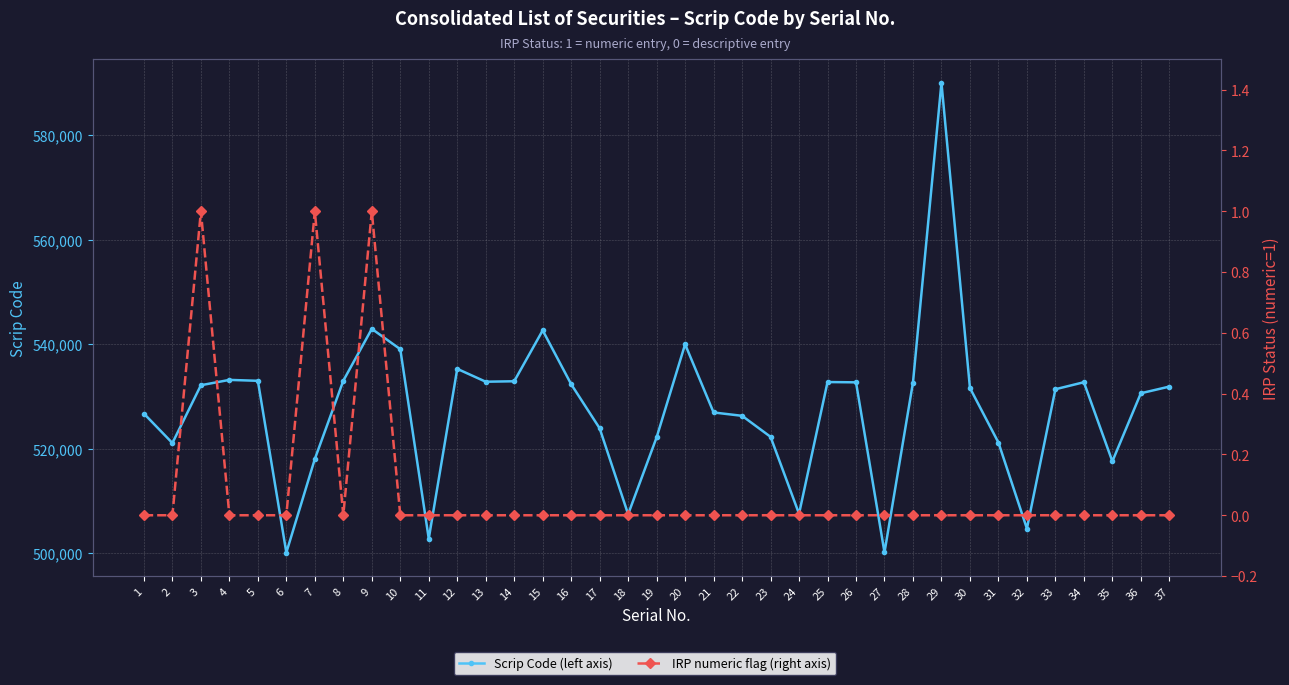

Which series has the widest spread of values?

Scrip Code (left axis)